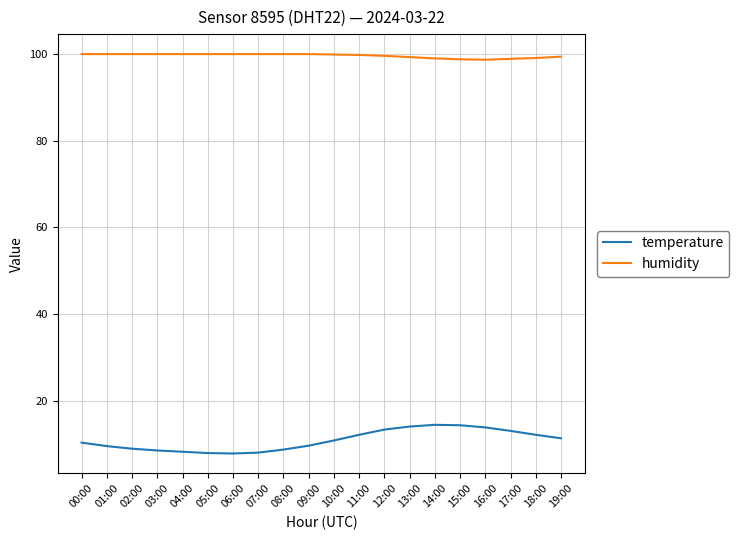

Is it true that temperature equals 12.3 at 11:00?

True